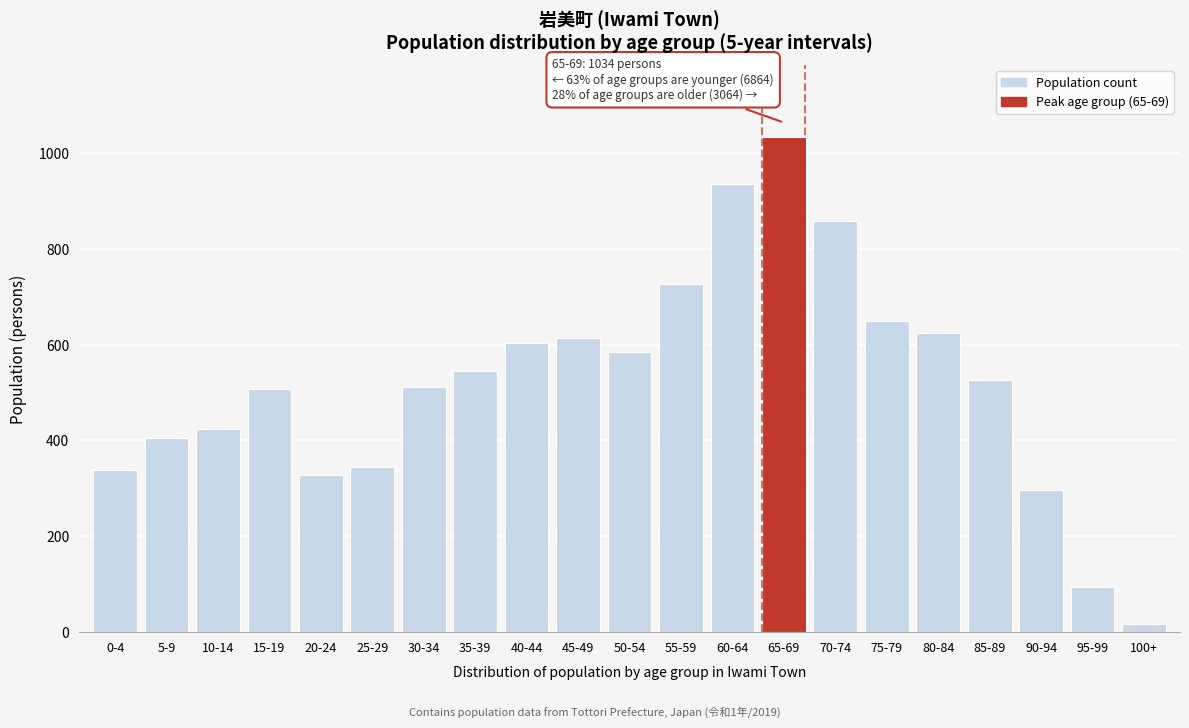

Reading left to right, list all the values displayed in this chart.

0-4=338	5-9=404	10-14=423	15-19=507	20-24=327	25-29=345	30-34=512	35-39=544	40-44=604	45-49=614	50-54=585	55-59=726	60-64=935	65-69=1034	70-74=859	75-79=650	80-84=625	85-89=525	90-94=297	95-99=93	100+=15